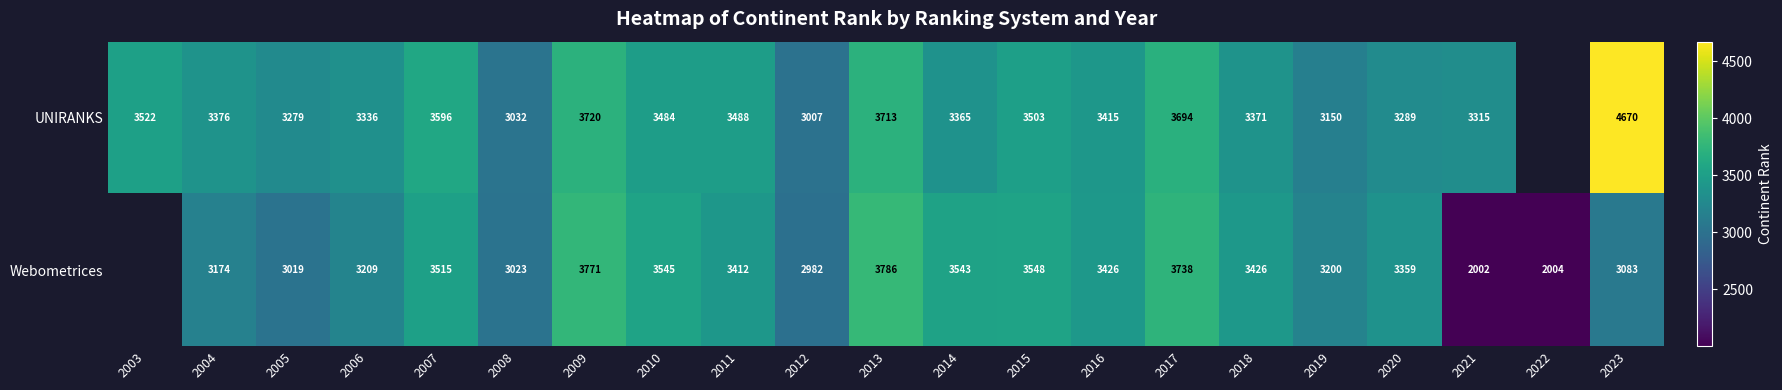

What is the total value across all series at 2018?

6797